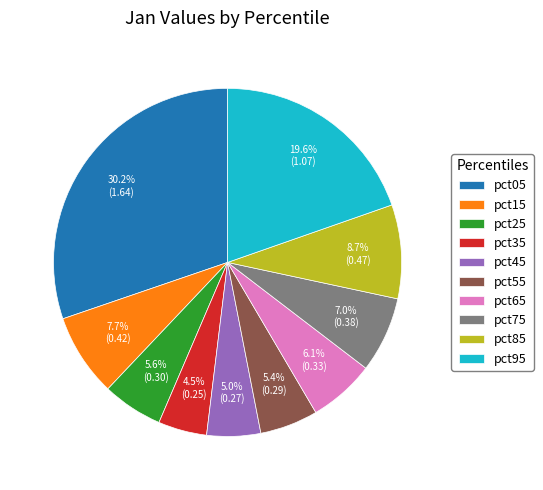

To the nearest percent, what percentage of the pie is pct05?

30%